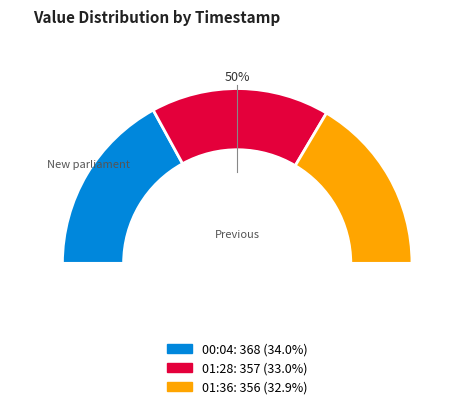

Count the number of slices in the pie.

3